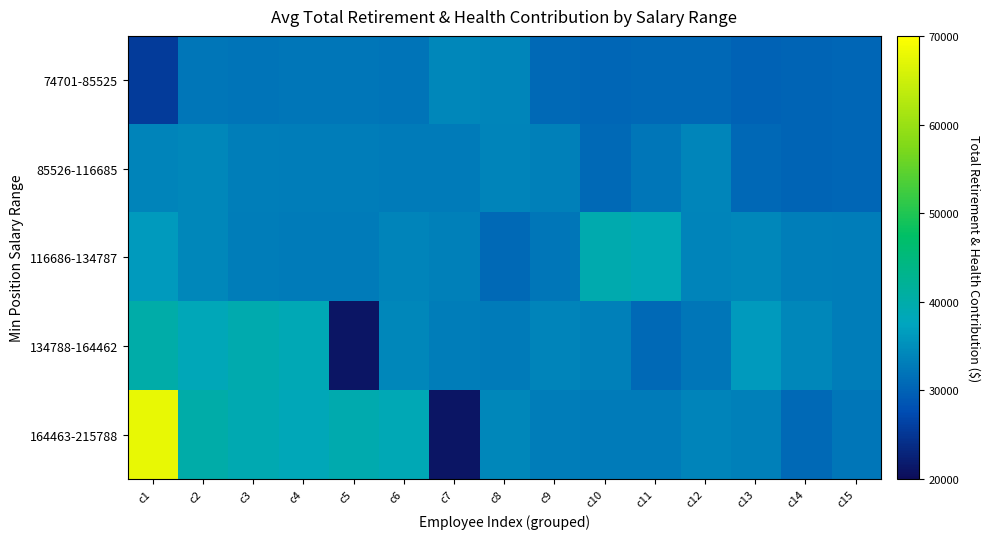

Which series has the largest total across all categories?

164463-215788